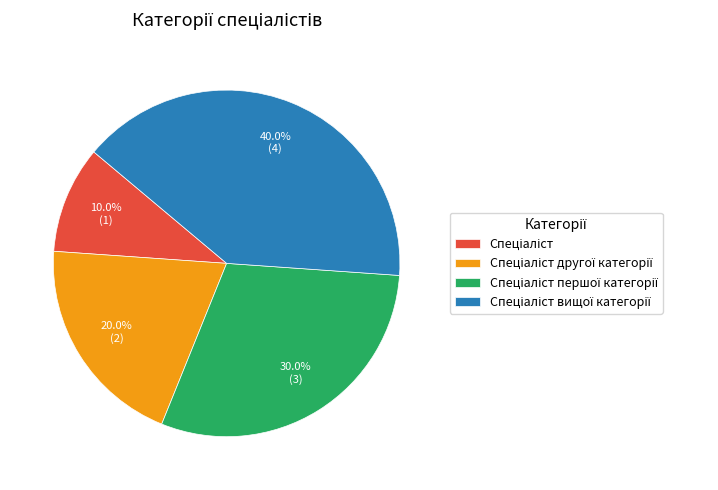

Is there any slice that represents more than half of the pie?

No